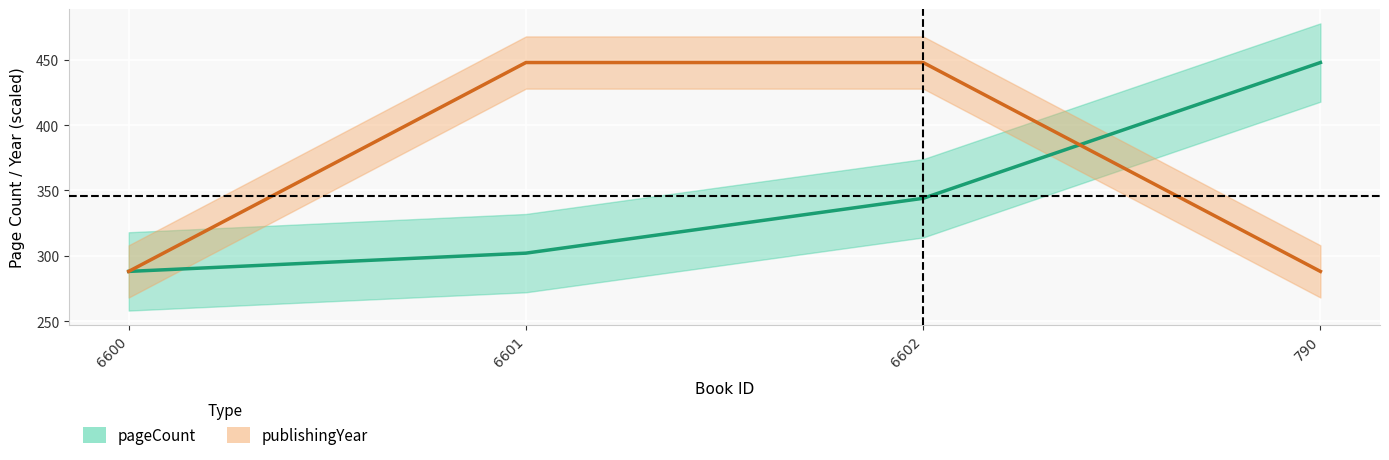

Is it true that publishingYear equals 162 at 6602?

False